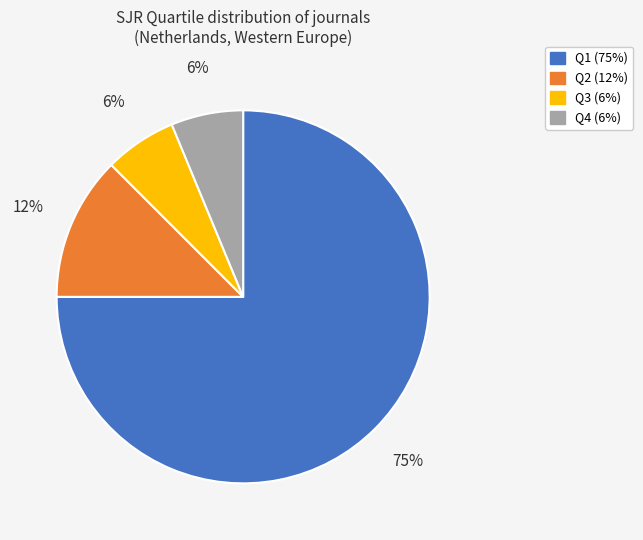

To the nearest percent, what is the average slice percentage?

25%